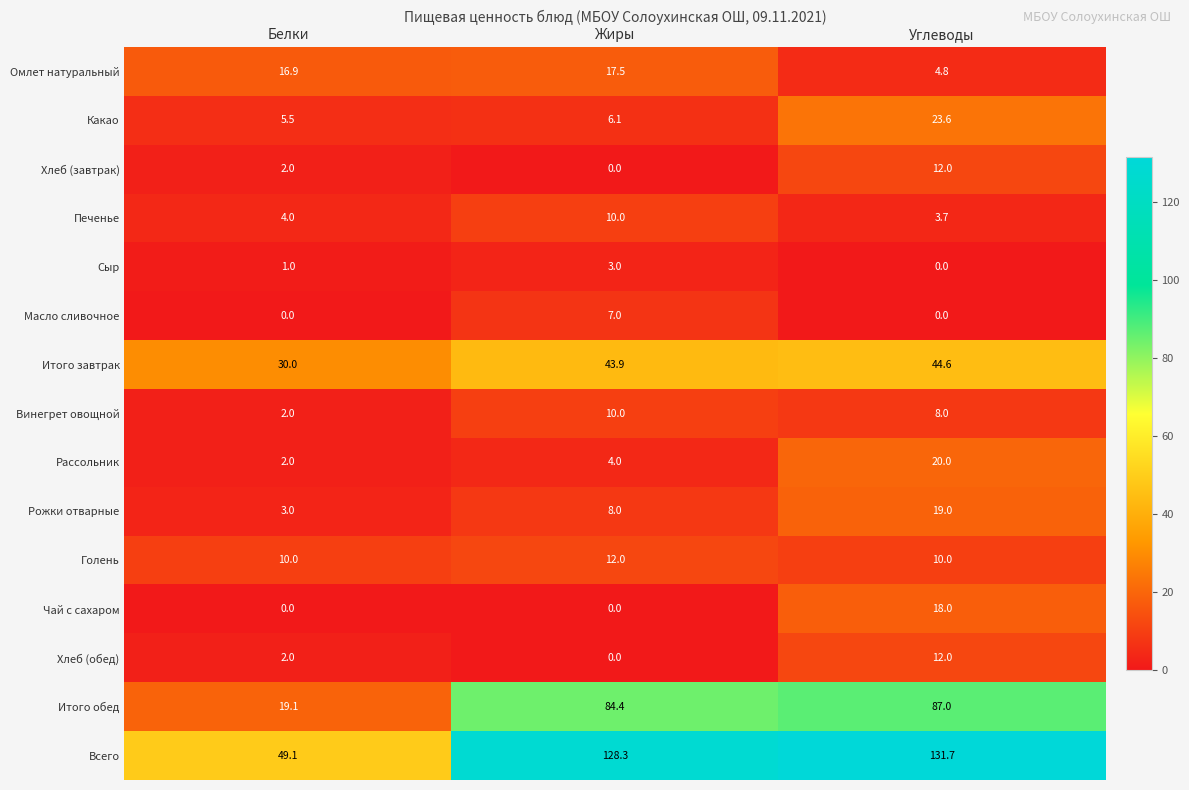

What value does the Омлет натуральный series have at Белки?

16.9